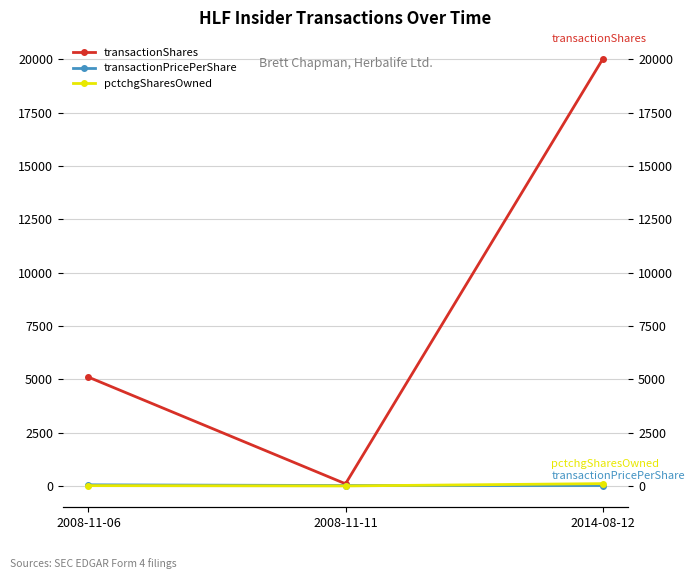

The transactionPricePerShare series shows 18.9 at 2008-11-11. True or false?

True